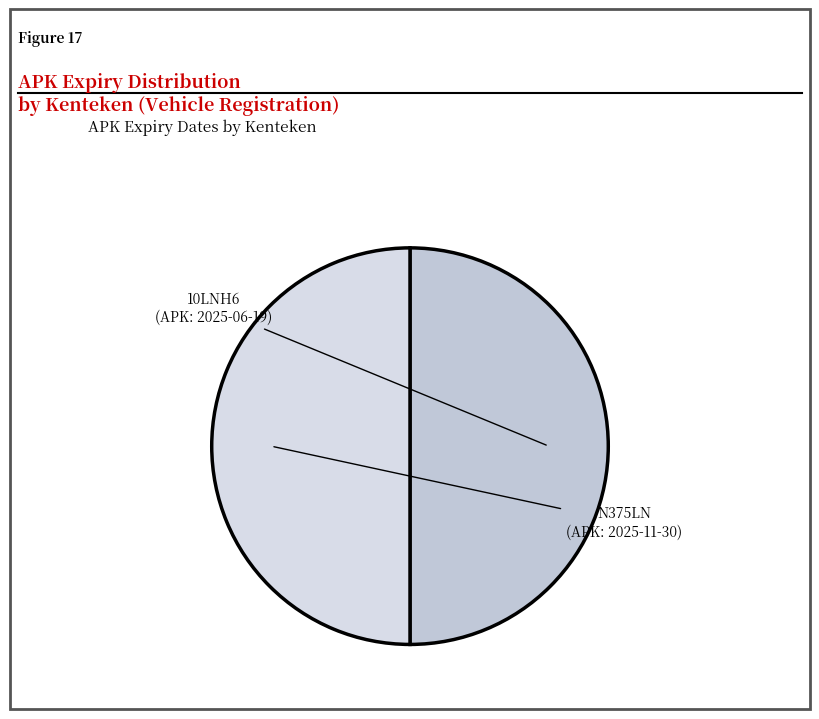

To the nearest percent, what is the average slice percentage?

50%